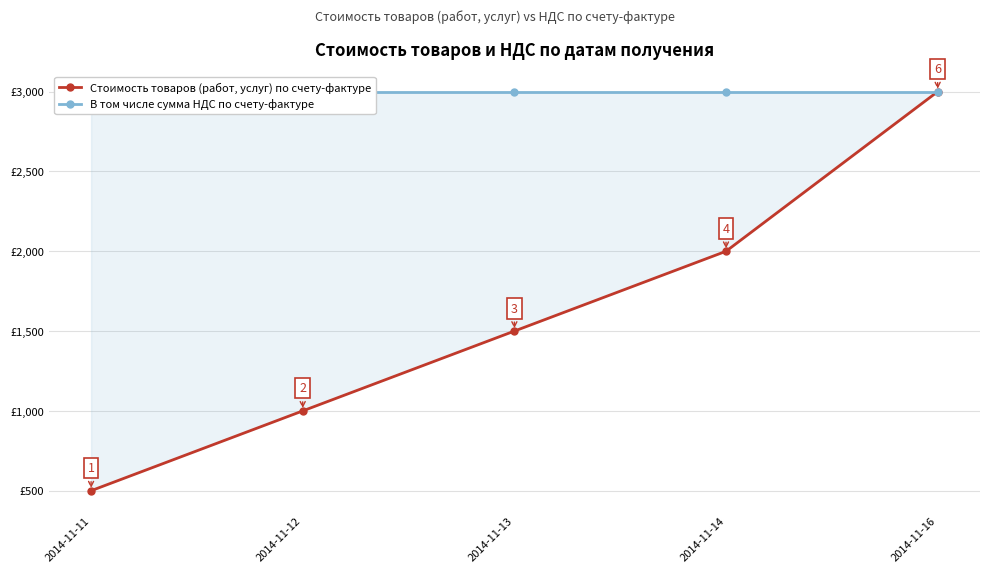

Is it true that Стоимость товаров (работ, услуг) по счету-фактуре equals 1000 at 2014-11-12?

True